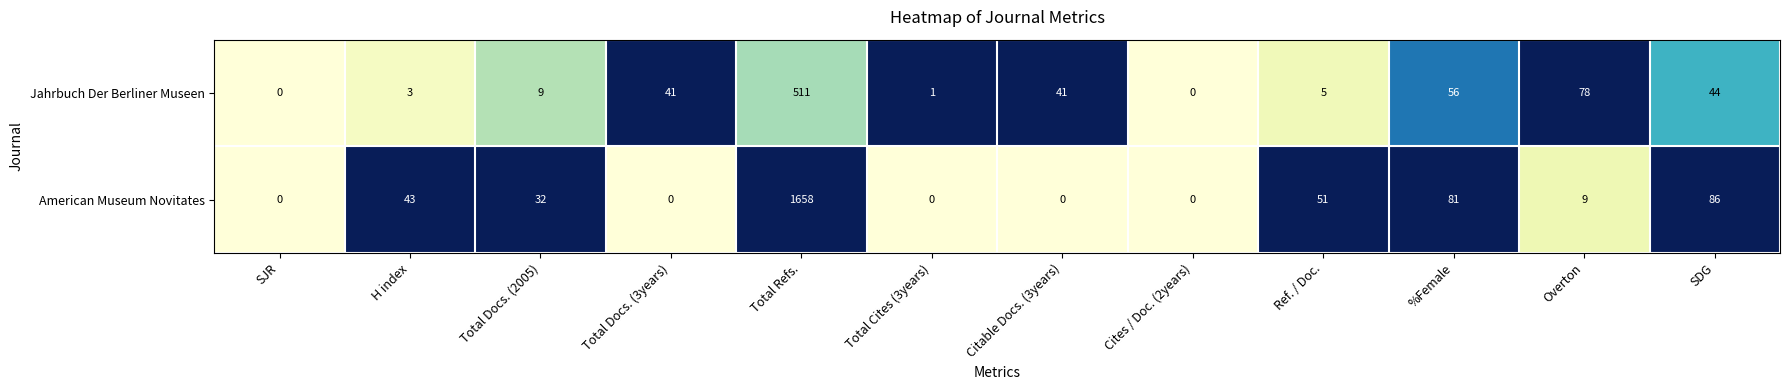

Reading left to right, extract all data points from this chart.

Jahrbuch Der Berliner Museen: 0	3	9	41	511	1	41	0	5	56	78	44
American Museum Novitates: 0	43	32	0	1658	0	0	0	51	81	9	86